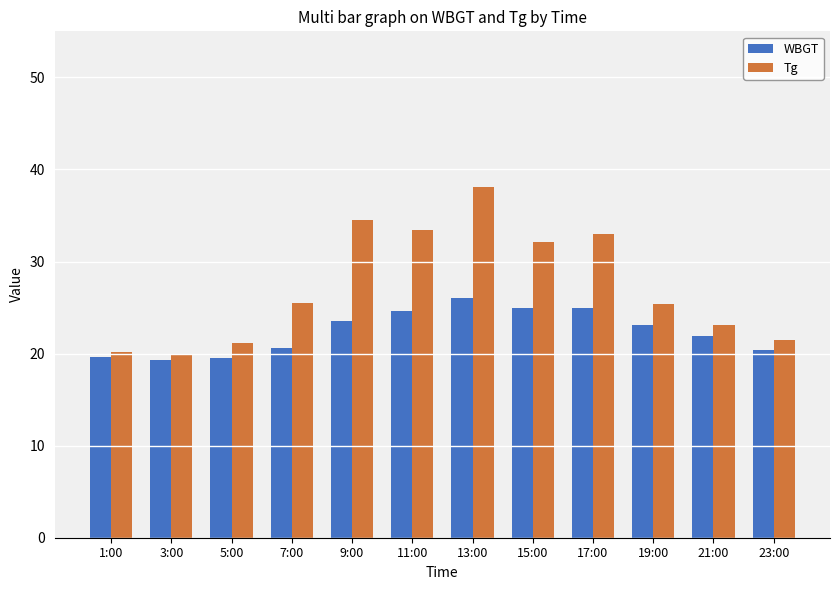

How many data points in Tg are less than 25?

5